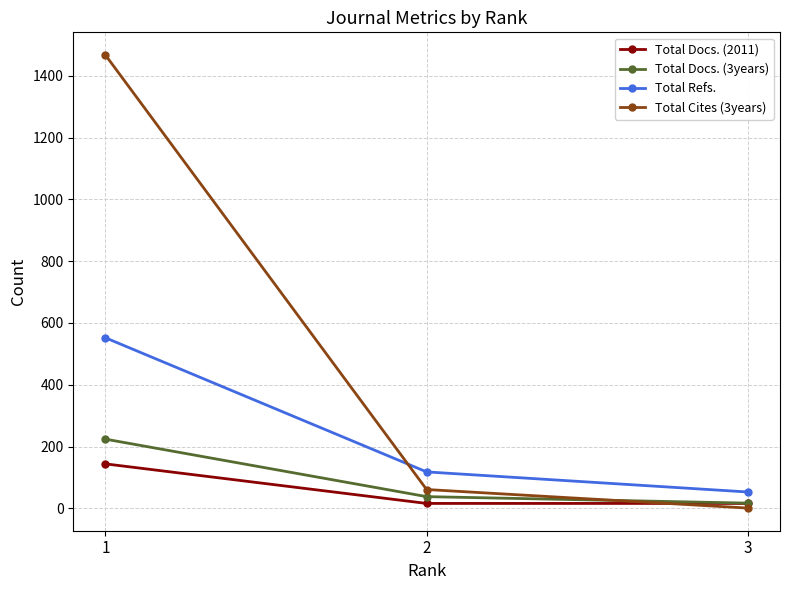

Where does the Total Refs. series first go above 118?

1